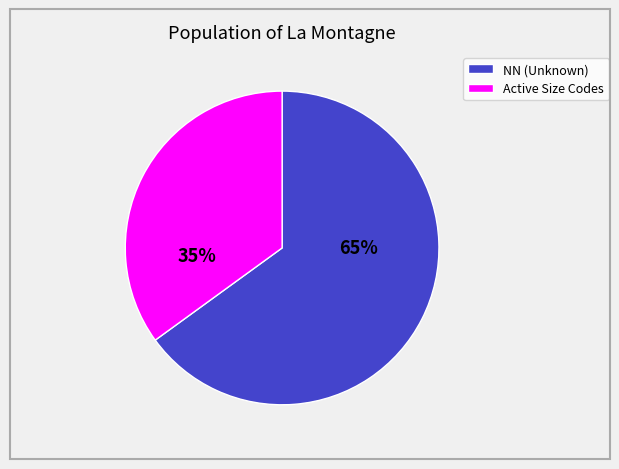

Which category accounts for the majority?

NN (Unknown)